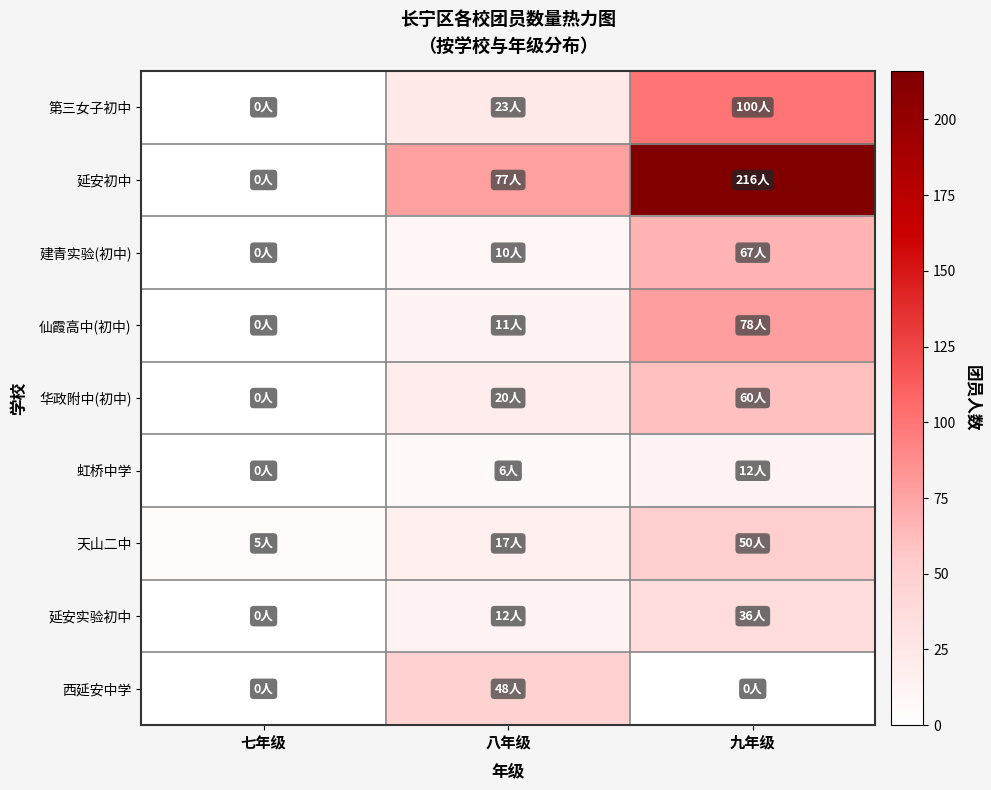

How many data points does each series have?

3